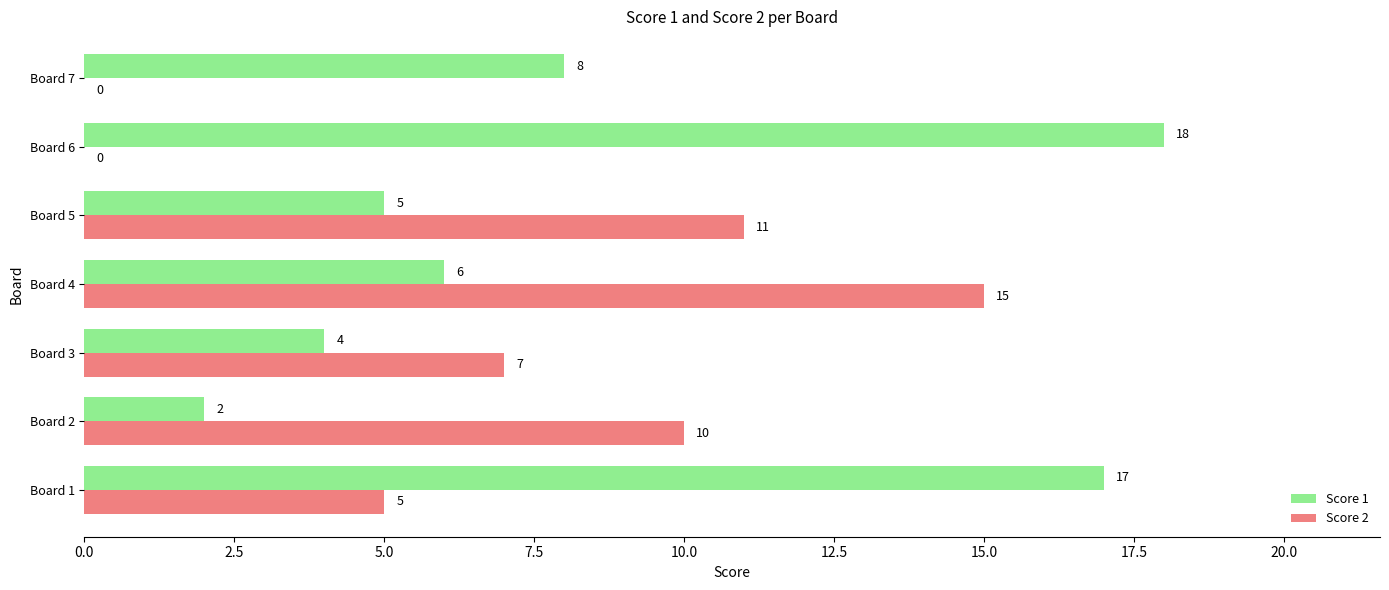

What is the sum of all Score 2 values?

48